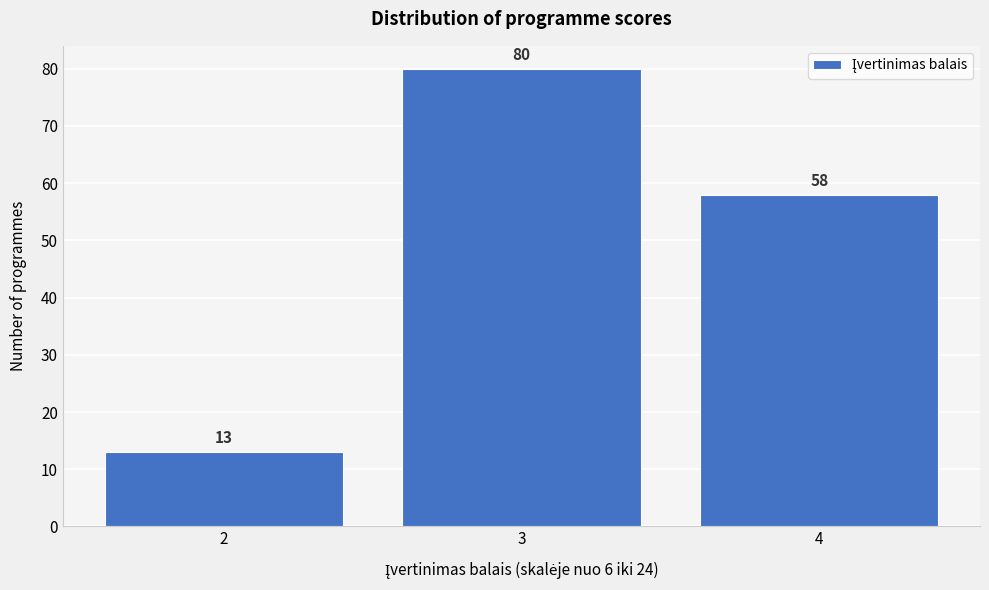

Reading right to left, transcribe all the data shown in this chart.

58	80	13